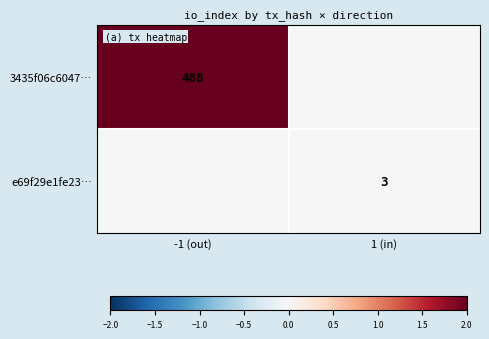

The value of e69f29e1fe23… at 1 (in) is 3. True or false?

True